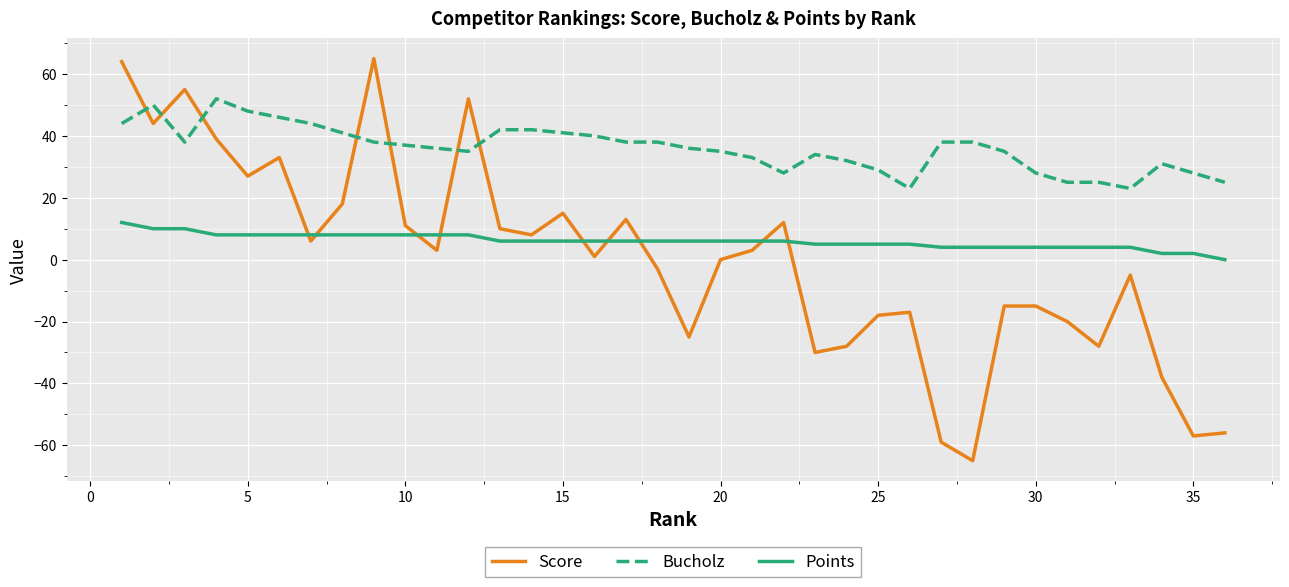

Which series ends up on top after the final intersection of Points and Score?

Points